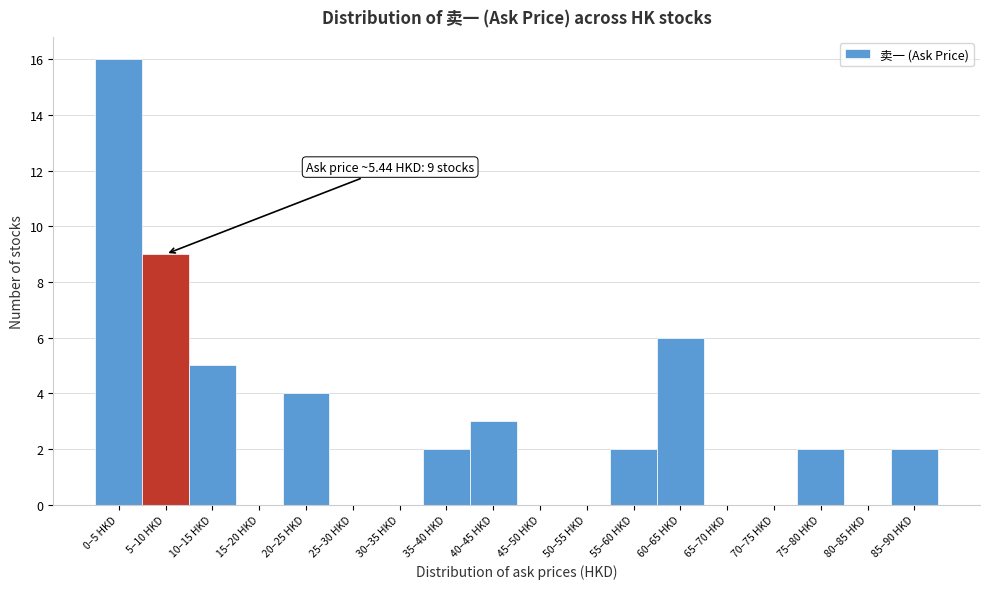

Reading left to right, extract all data points from this chart.

0–5 HKD=16	5–10 HKD=9	10–15 HKD=5	15–20 HKD=0	20–25 HKD=4	25–30 HKD=0	30–35 HKD=0	35–40 HKD=2	40–45 HKD=3	45–50 HKD=0	50–55 HKD=0	55–60 HKD=2	60–65 HKD=6	65–70 HKD=0	70–75 HKD=0	75–80 HKD=2	80–85 HKD=0	85–90 HKD=2